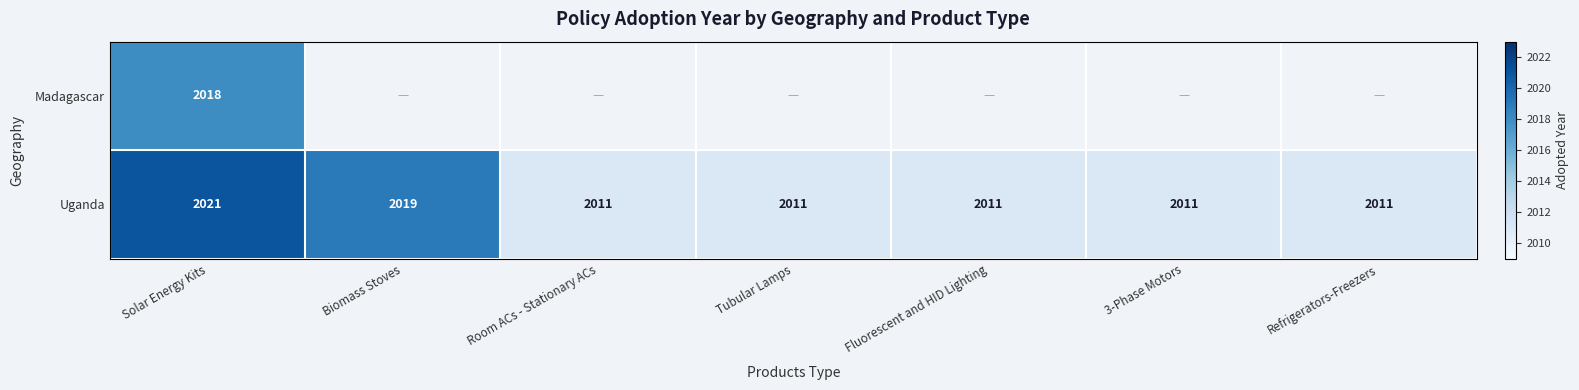

How many series are shown in this chart?

2